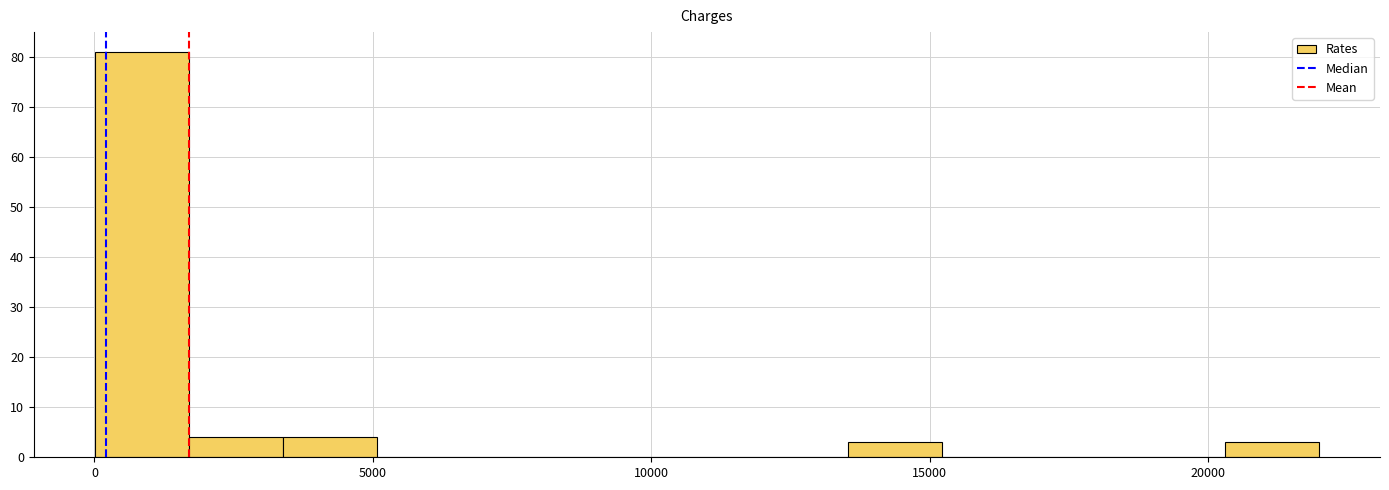

Around what value on the x-axis is the tallest bar? Give the approximate position of its centre, as read against the axis.

1000